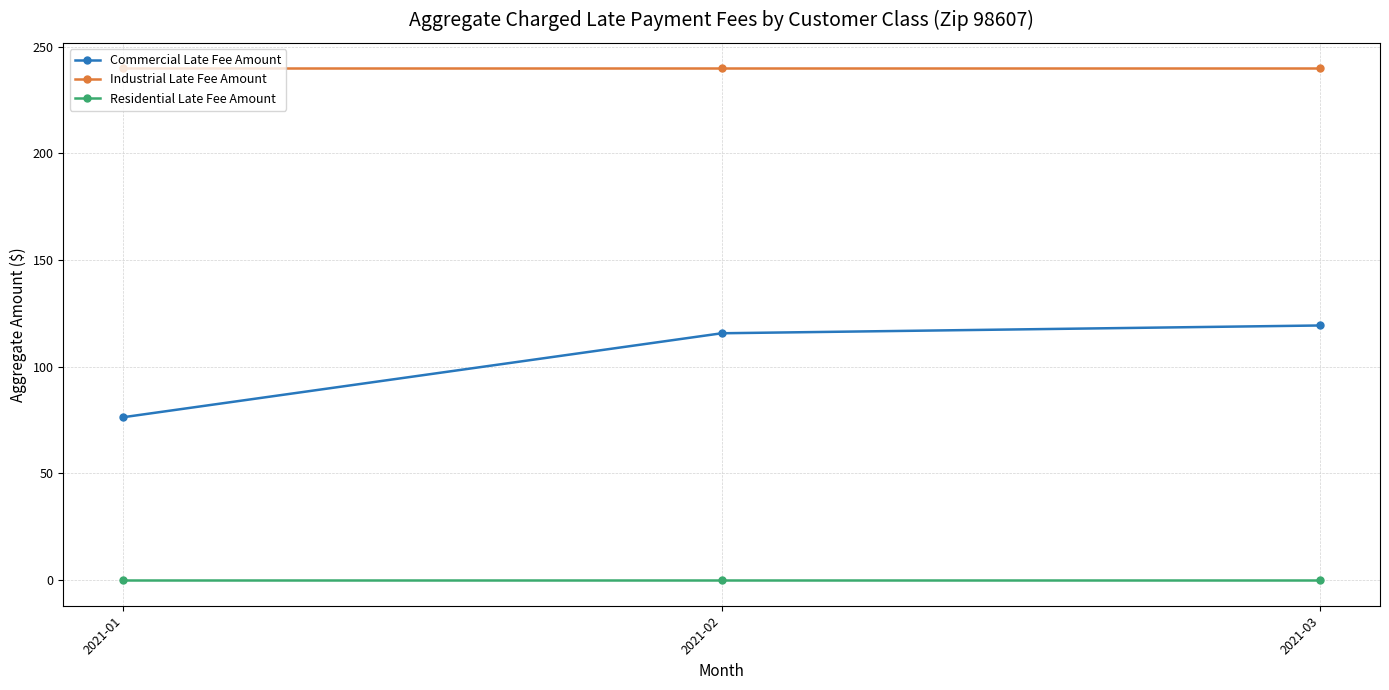

Is this an area chart (filled region under the line)?

No